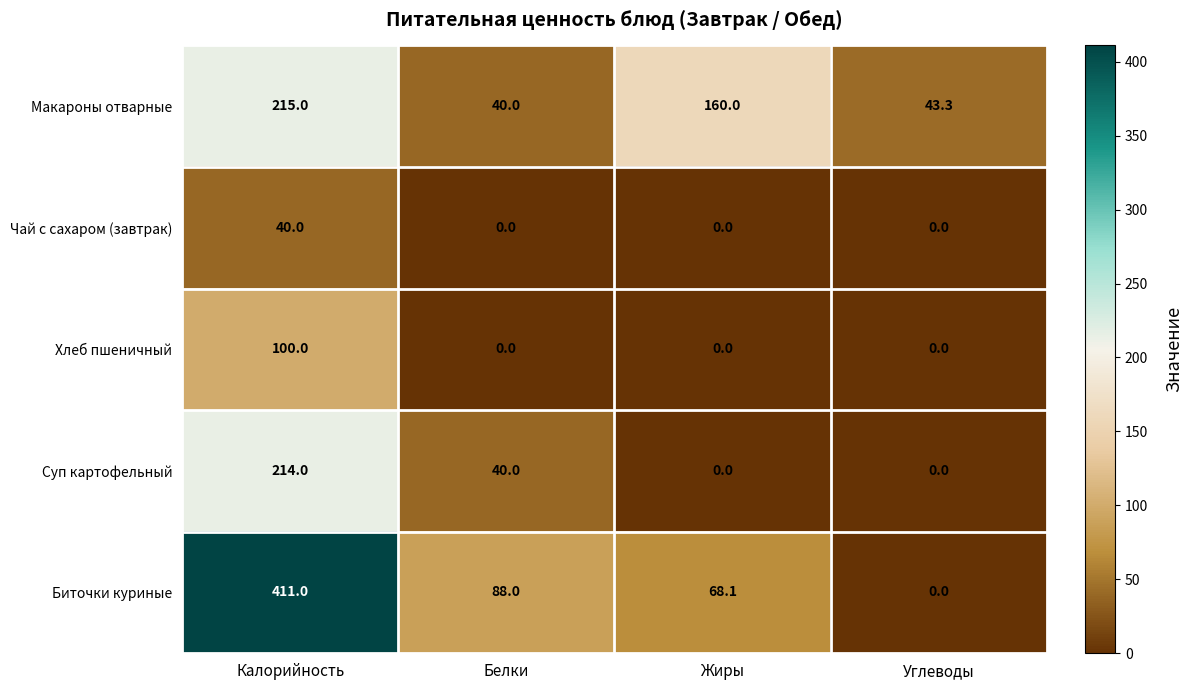

What is the spread (max minus min) of values at Калорийность?

371.0